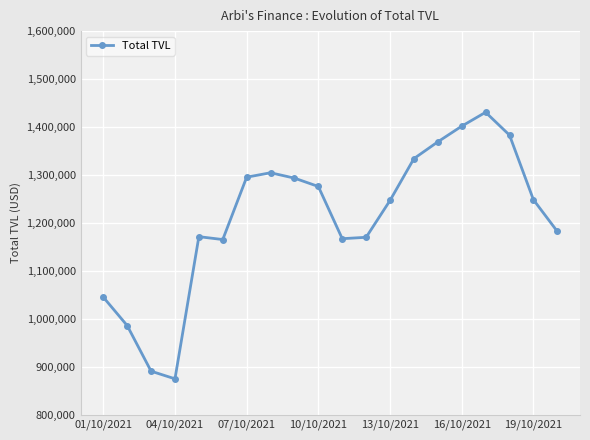

What is the value of the 12th point from the left?

1169927